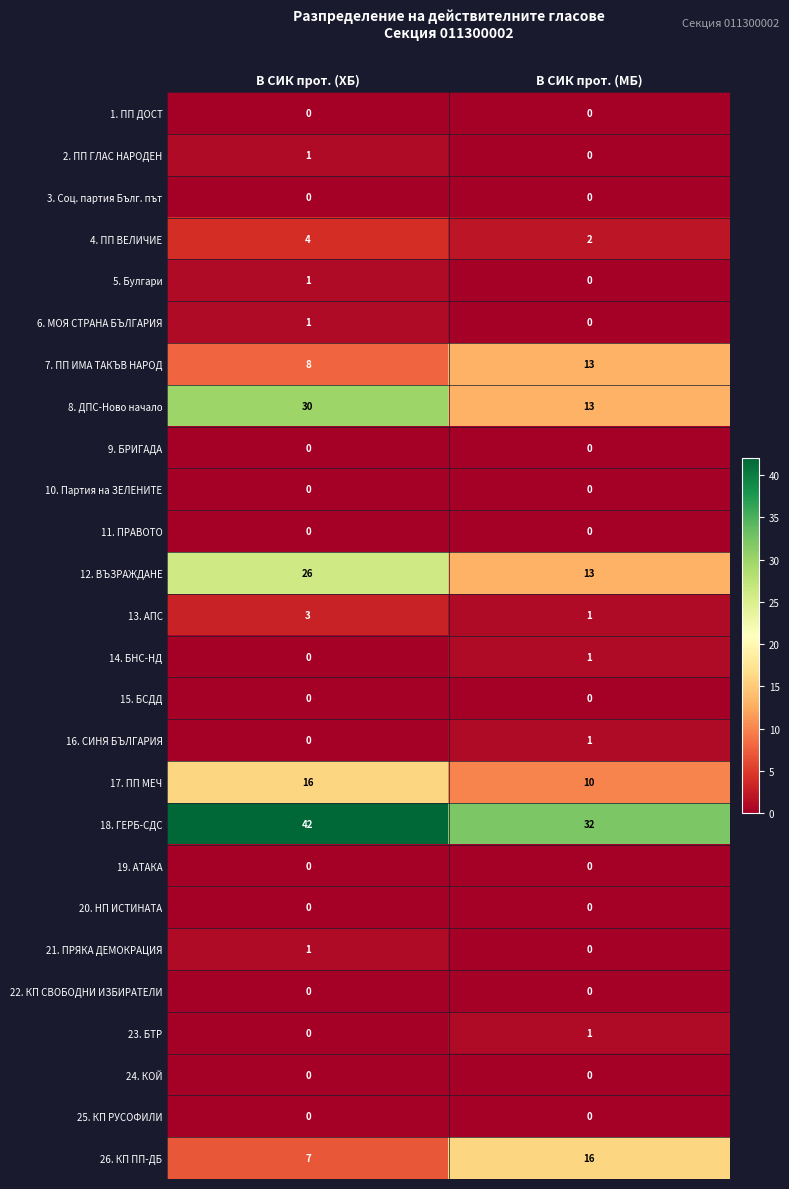

What is the total value across all series at В СИК прот. (МБ)?

103